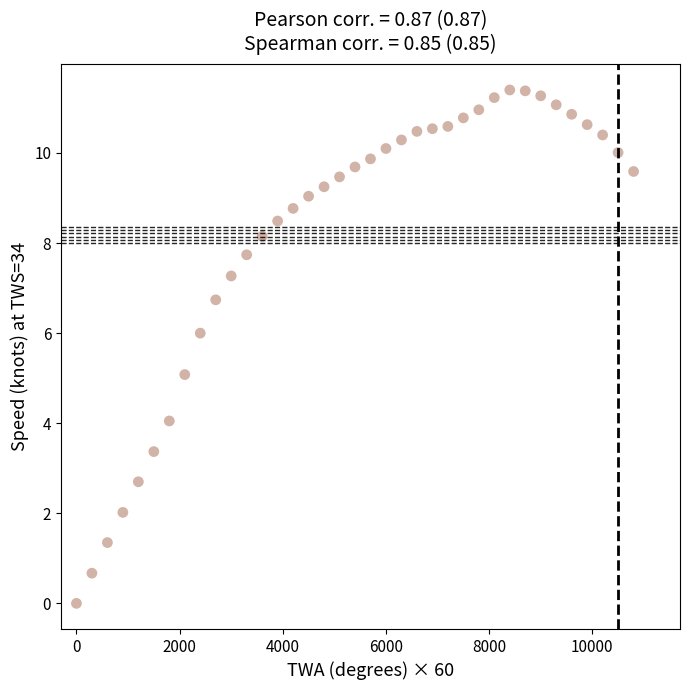

What is the range of Y values (max minus min)?

11.4